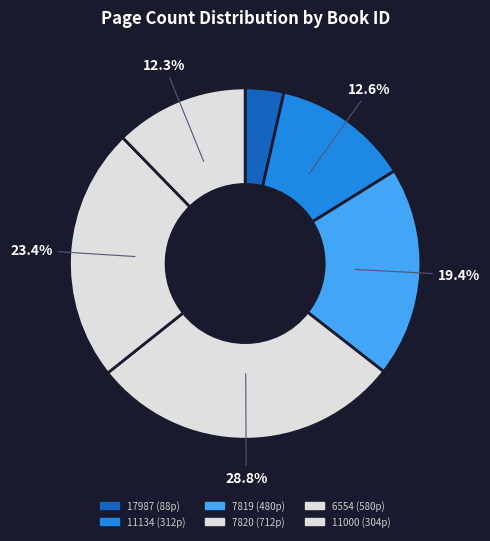

What is the change in value from 17987 to 7819?

+392